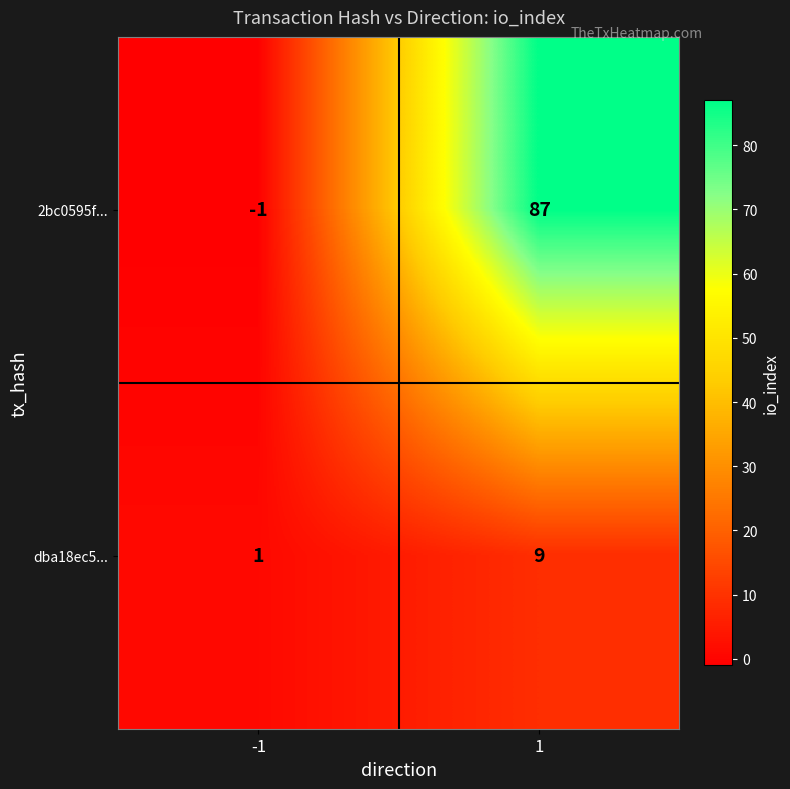

At which category is the sum across all series the highest?

1